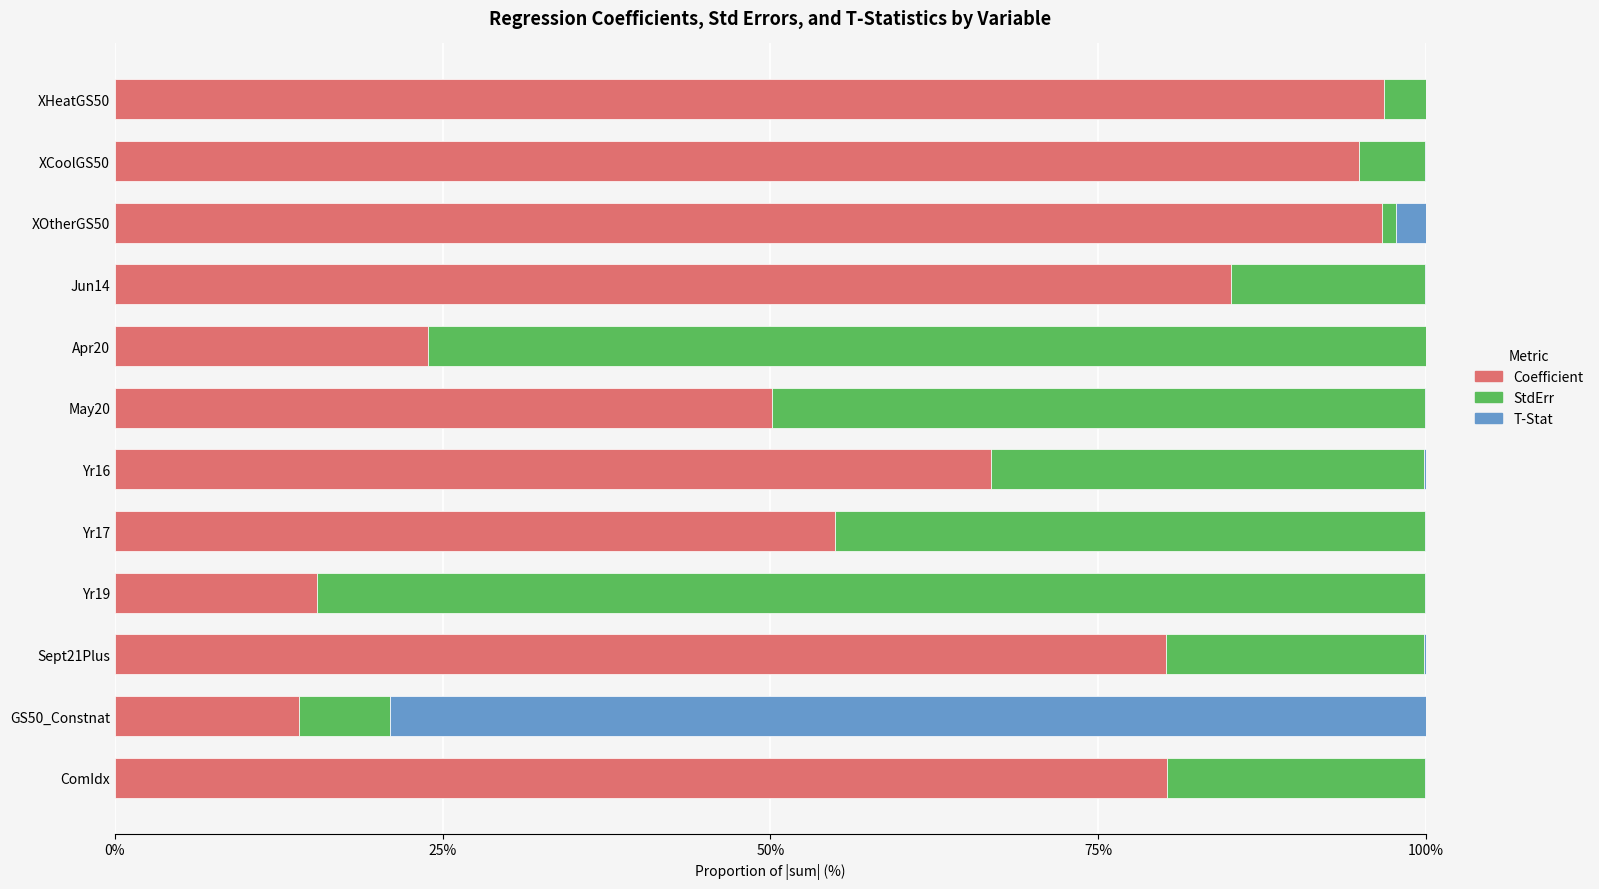

The Coefficient series shows 50.1 at May20. True or false?

True